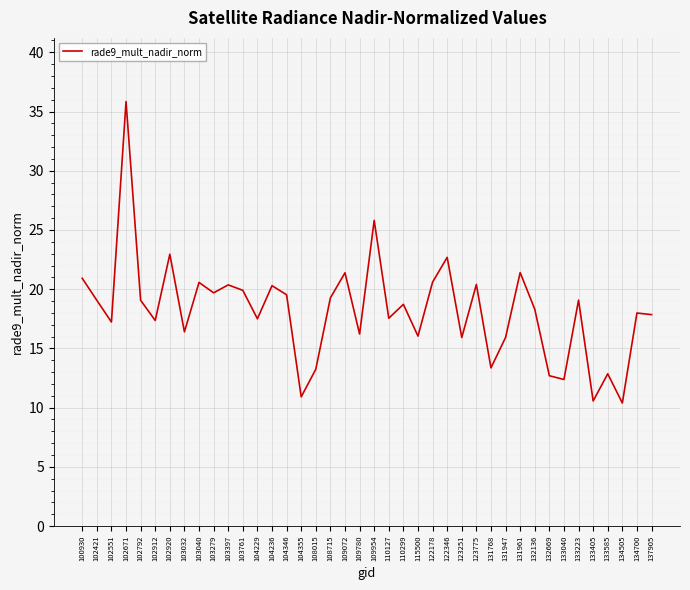

Which has a higher value, 103032 or 133405?

103032